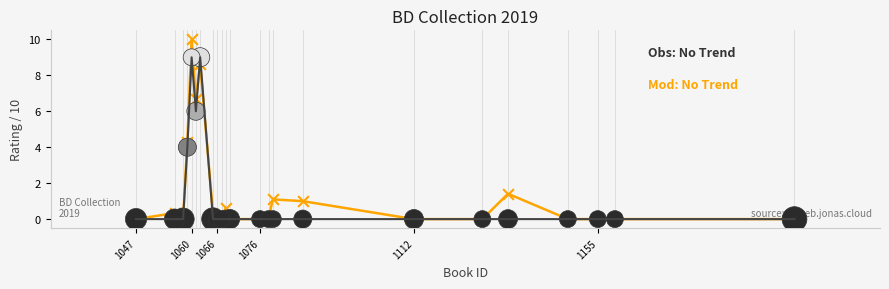

What is the greatest value displayed?

10.0